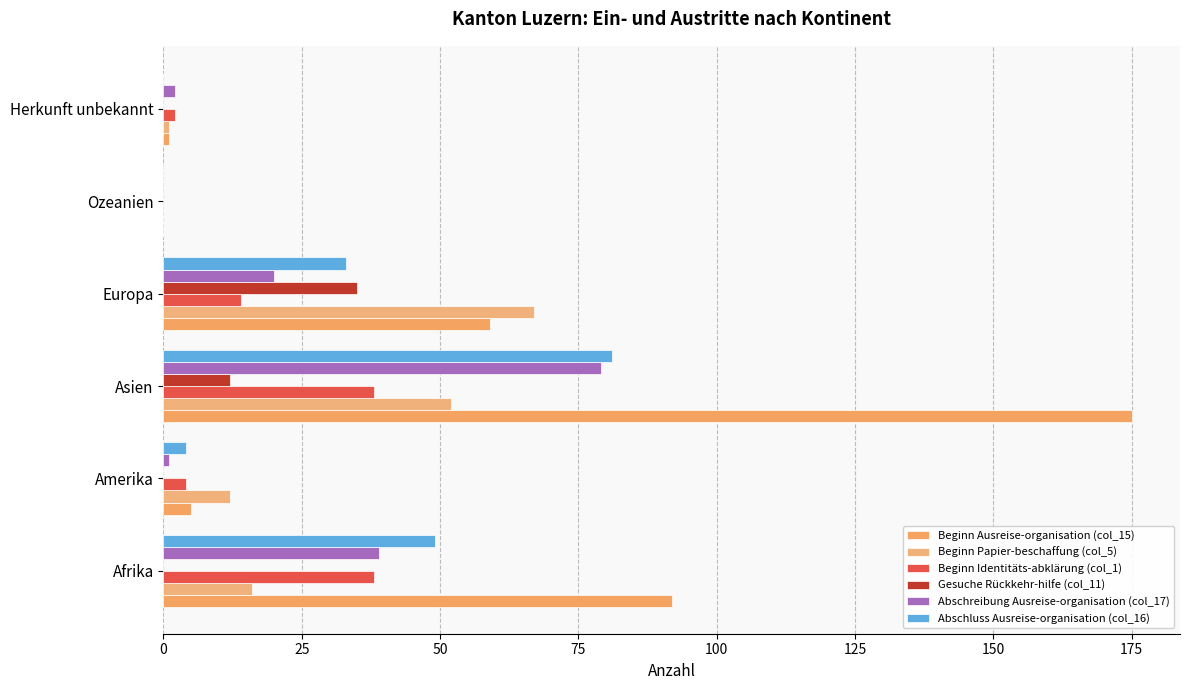

How many categories are shown in the chart?

6